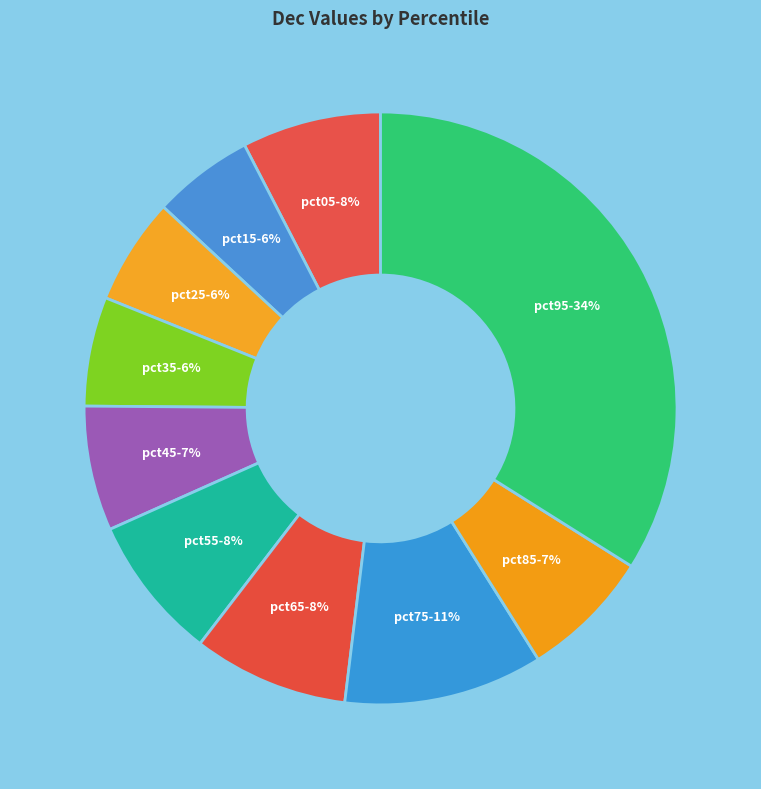

Is pct55 the majority of the pie?

No